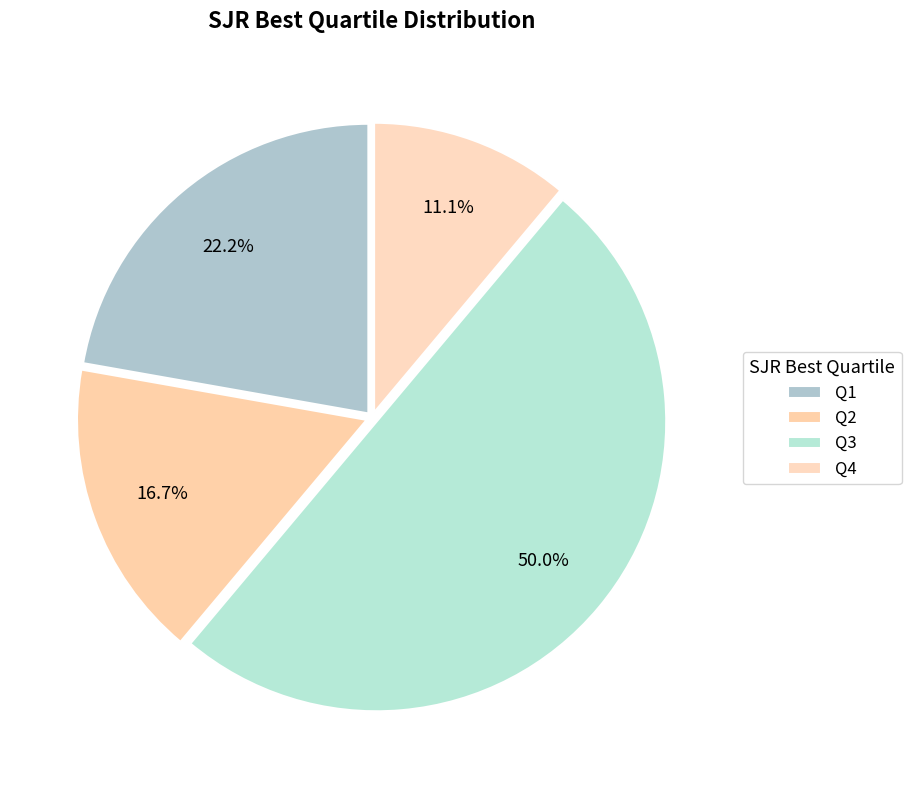

How many slices are in this pie chart?

4